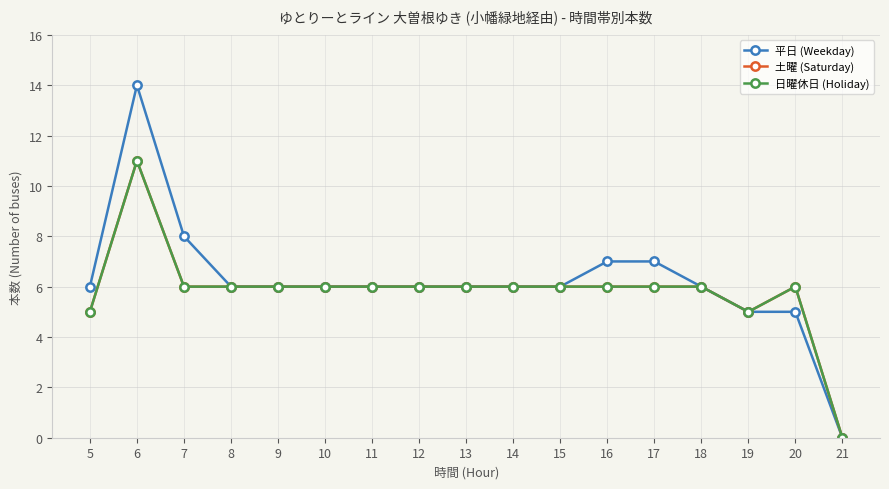

Read the 日曜休日 (Holiday) value at 17.

6